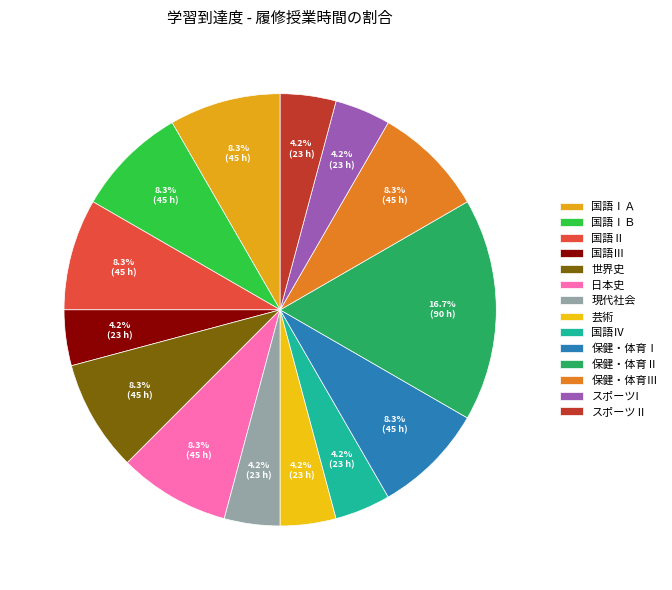

What is the largest slice in the pie chart?

保健・体育Ⅱ